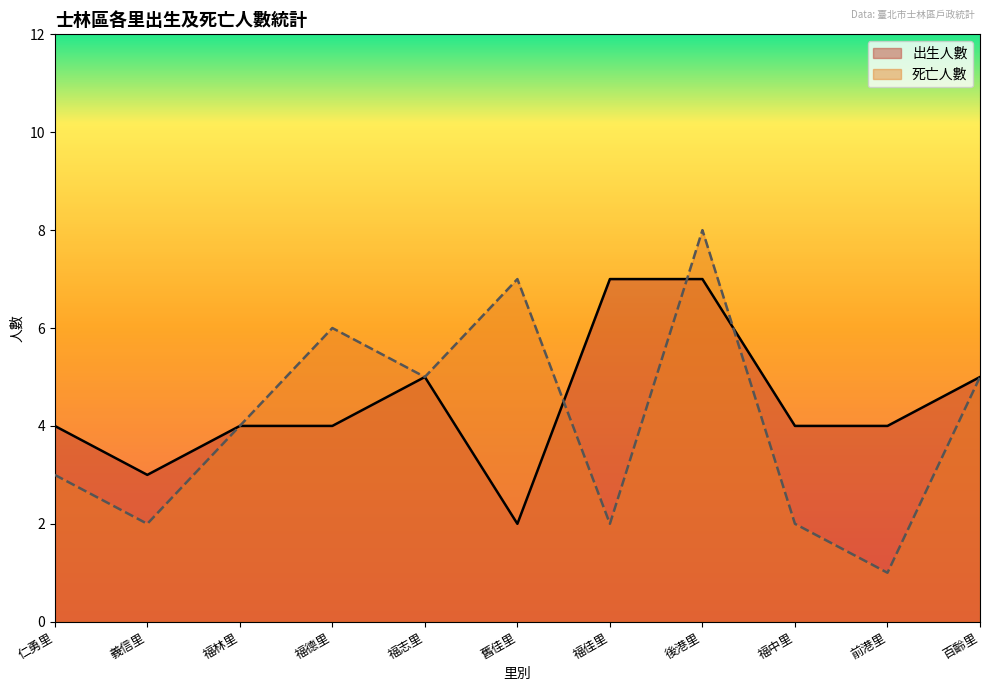

At which category does 出生人數 reach its first local valley?

義信里